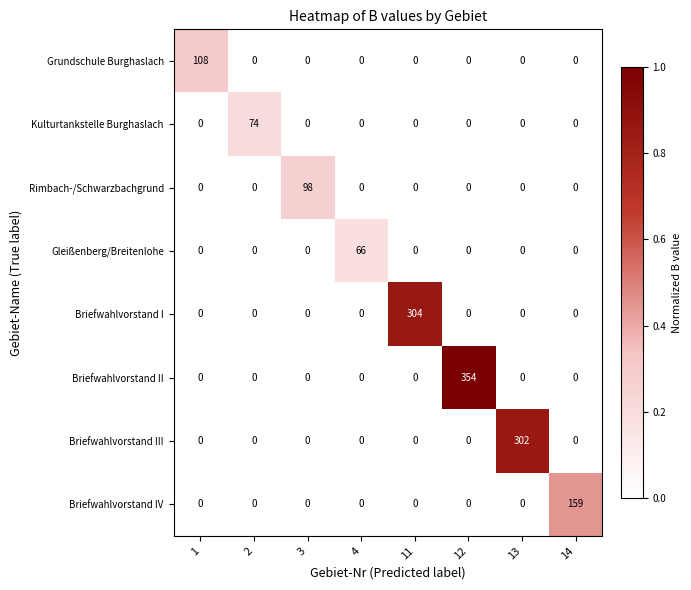

What is the average value of the Grundschule Burghaslach series?

14